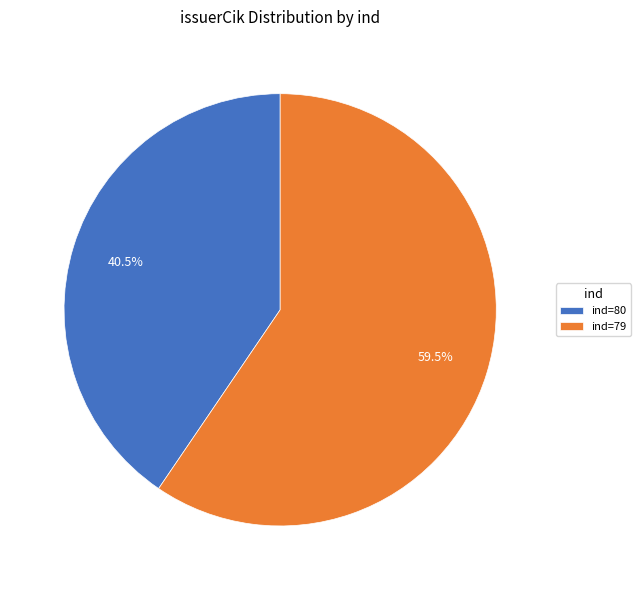

What is the ratio of the value at ind=79 to the value at ind=80?

1.5